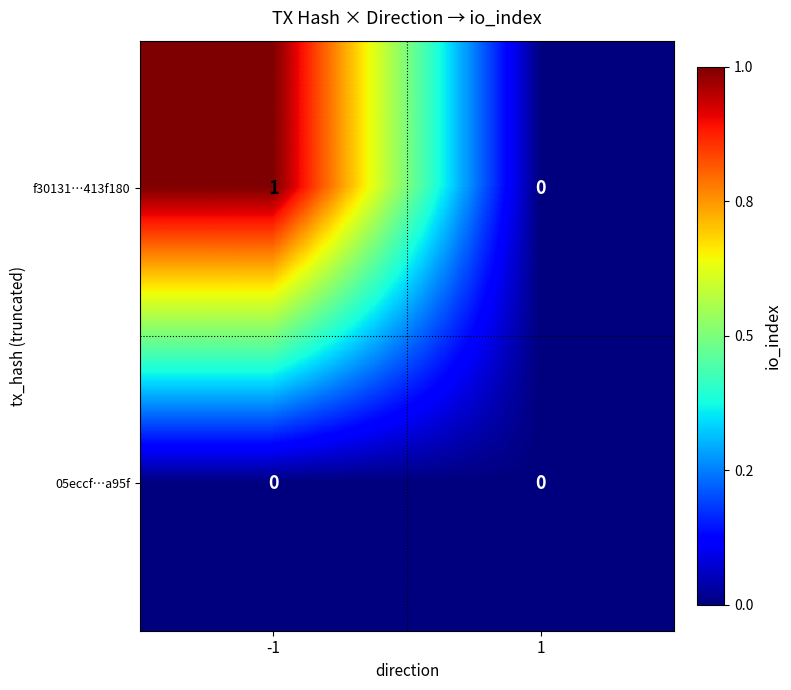

Reading left to right, list all the values displayed in this chart.

f30131…413f180: 1	0
05eccf…a95f: 0	0